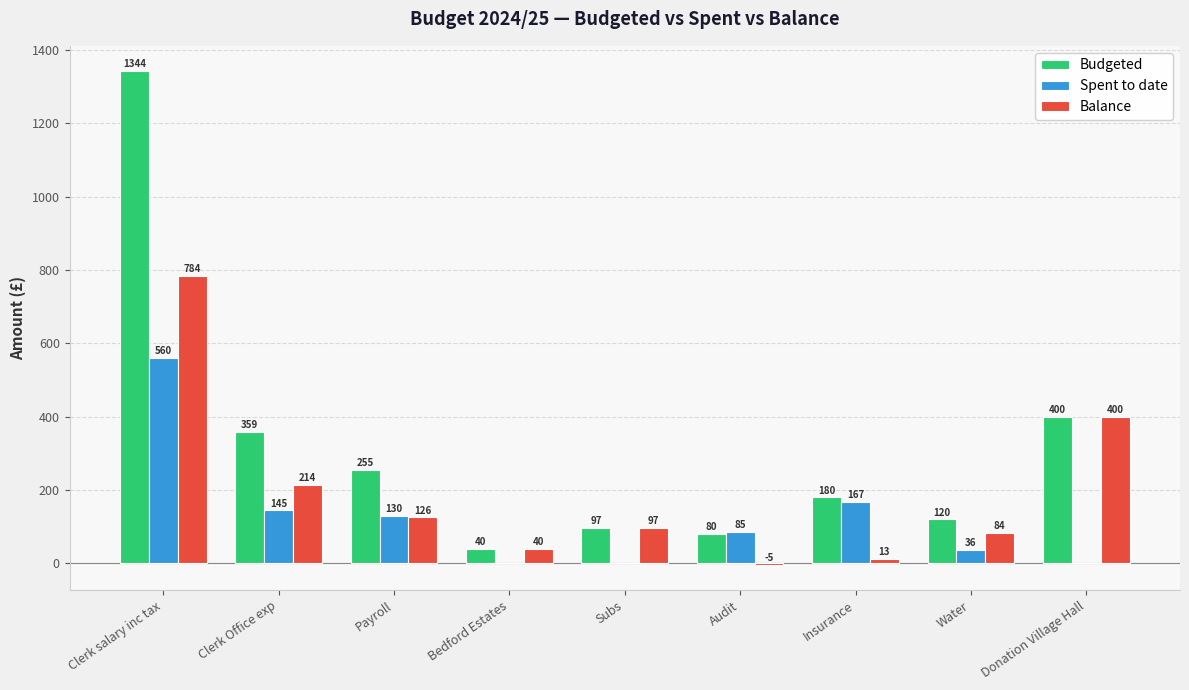

Where is Budgeted nearest to the value 692?

Donation Village Hall